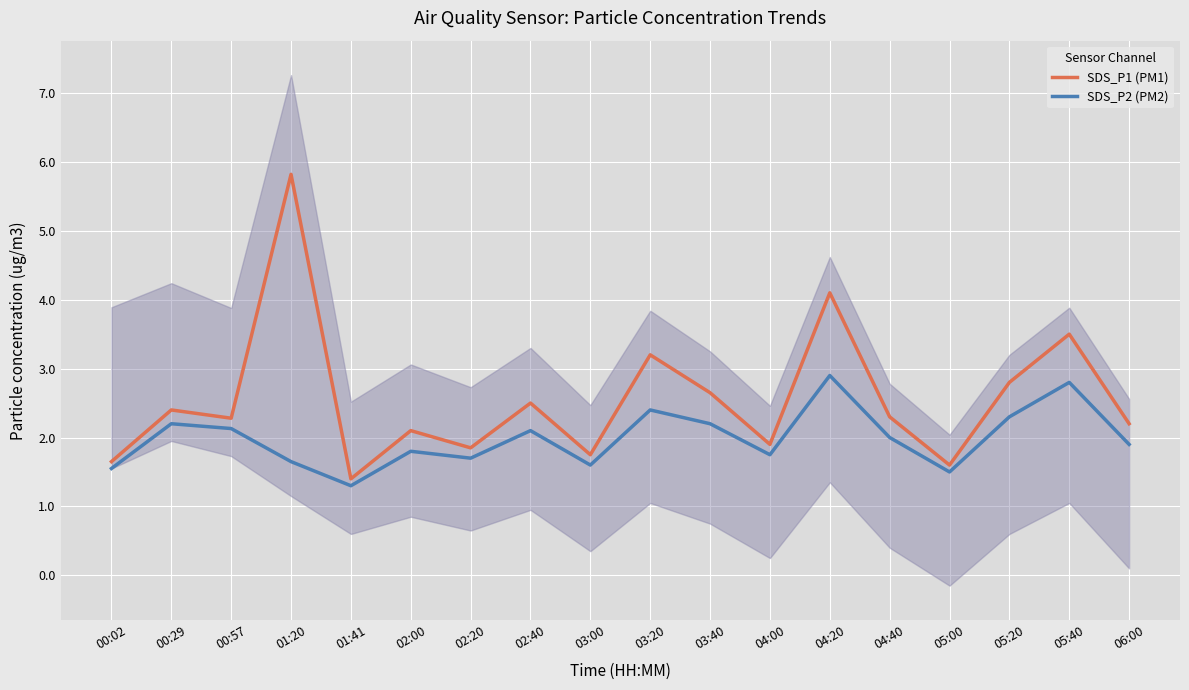

Which series has the largest total across all categories?

SDS_P1 (PM1)